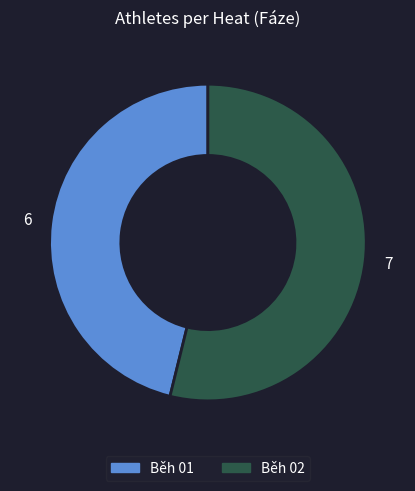

True or false: Běh 02 accounts for 46% of the total.

False